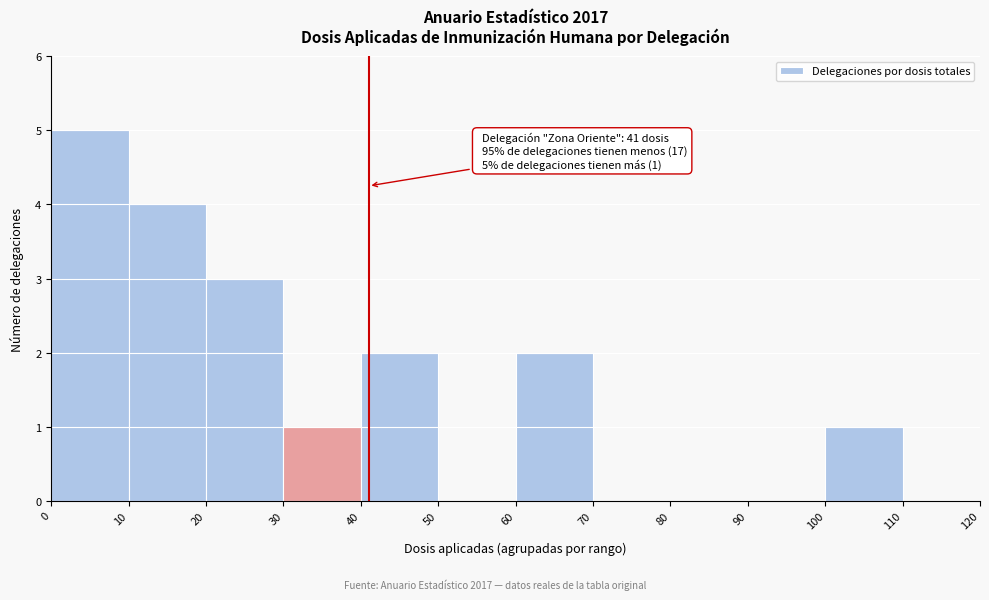

Which range on the x-axis has the tallest bar?

0 to 10